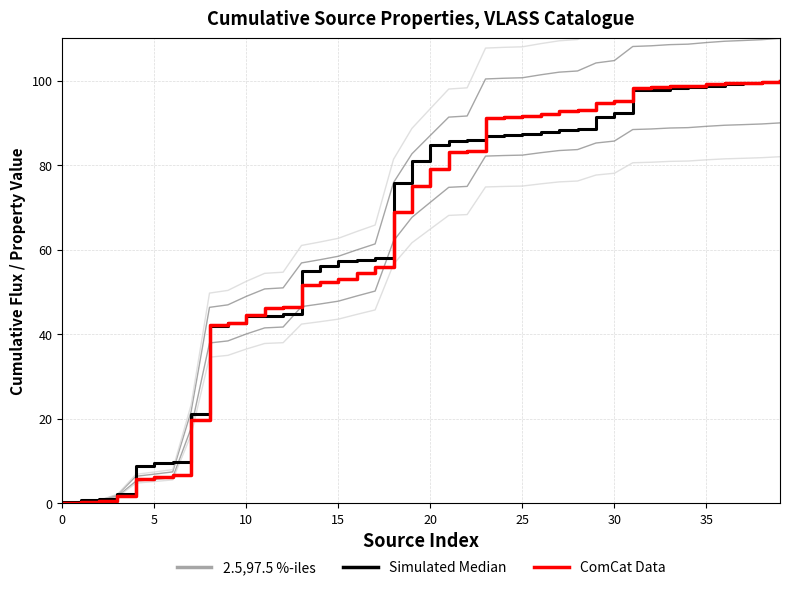

Is this an area chart (filled region under the line)?

No